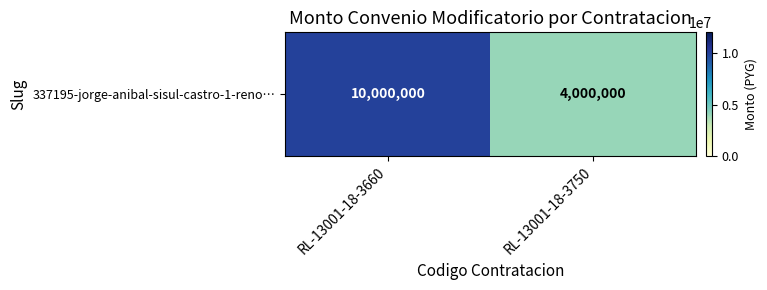

Reading left to right, extract all data points from this chart.

RL-13001-18-3660=10000000	RL-13001-18-3750=4000000